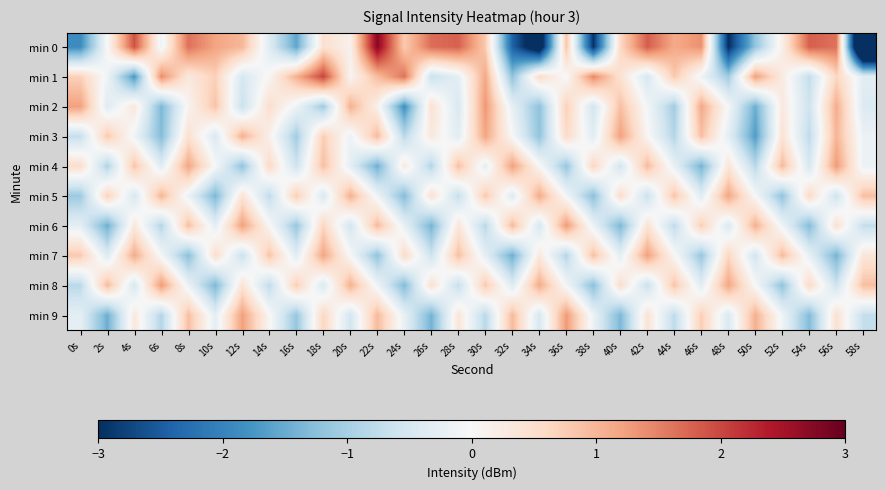

Reading left to right, what are all the values shown in this chart?

min 0: 0s=-1.9	2s=0.0	4s=1.9	6s=-0.1	8s=1.6	10s=1.2	12s=1.0	14s=-0.4	16s=-1.6	18s=0.5	20s=0.1	22s=2.7	24s=0.8	26s=1.7	28s=1.8	30s=0.8	32s=-2.4	34s=-3.6	36s=0.8	38s=-3.0	40s=0.6	42s=1.8	44s=1.1	46s=1.4	48s=-3.0	50s=-1.2	52s=0.2	54s=1.8	56s=1.6	58s=-5.4
min 1: 0s=0.7	2s=-0.1	4s=-1.7	6s=1.4	8s=0.3	10s=0.7	12s=-0.5	14s=0.1	16s=1.1	18s=2.0	20s=0.1	22s=0.9	24s=1.6	26s=-0.7	28s=-0.3	30s=1.1	32s=-1.2	34s=0.6	36s=-0.0	38s=1.4	40s=0.4	42s=-0.5	44s=0.8	46s=-0.1	48s=-1.1	50s=1.2	52s=0.3	54s=-0.7	56s=0.6	58s=-0.3
min 2: 0s=1.2	2s=-0.4	4s=0.3	6s=-1.4	8s=0.1	10s=0.9	12s=-0.7	14s=0.5	16s=-0.1	18s=-1.1	20s=1.1	22s=0.1	24s=-1.8	26s=0.4	28s=-0.5	30s=1.3	32s=-0.3	34s=-1.2	36s=0.7	38s=-0.6	40s=0.9	42s=-0.1	44s=-1.0	46s=1.1	48s=-0.0	50s=-1.5	52s=0.3	54s=-0.6	56s=1.1	58s=-0.4
min 3: 0s=-0.7	2s=0.8	4s=-0.1	6s=-1.3	8s=0.5	10s=-0.4	12s=1.1	14s=0.1	16s=-1.0	18s=0.7	20s=-0.2	22s=1.0	24s=-0.8	26s=0.3	28s=-0.3	30s=1.2	32s=-0.0	34s=-1.2	36s=0.6	38s=-0.3	40s=1.2	42s=0.0	44s=-0.9	46s=0.9	48s=-0.3	50s=-1.7	52s=0.4	54s=-0.8	56s=1.0	58s=-0.2
min 4: 0s=0.5	2s=-0.9	4s=0.9	6s=-0.3	8s=1.2	10s=-0.0	12s=-1.2	14s=0.6	16s=-0.6	18s=0.9	20s=-0.3	22s=-1.5	24s=0.3	26s=-0.9	28s=0.9	30s=-0.3	32s=1.2	34s=0.0	36s=-1.1	38s=0.6	40s=-0.6	42s=1.0	44s=-0.2	46s=-1.4	48s=0.4	50s=-0.8	52s=1.0	54s=-0.5	56s=1.3	58s=-0.2
min 5: 0s=-1.1	2s=0.7	4s=-0.5	6s=1.0	8s=-0.2	10s=-1.4	12s=0.4	14s=-0.8	16s=0.7	18s=-0.4	20s=1.1	22s=-0.1	24s=-1.3	26s=0.5	28s=-0.7	30s=0.8	32s=-0.4	34s=1.1	36s=-0.1	38s=-1.3	40s=0.5	42s=-0.7	44s=0.9	46s=-0.3	48s=1.2	50s=-0.0	52s=-1.2	54s=0.6	56s=-0.6	58s=0.9
min 6: 0s=-0.3	2s=-1.5	4s=0.3	6s=-0.9	8s=0.9	10s=-0.3	12s=1.2	14s=0.0	16s=-1.1	18s=0.6	20s=-0.6	22s=1.0	24s=-0.2	26s=-1.4	28s=0.4	30s=-0.8	32s=1.0	34s=-0.5	36s=1.3	38s=-0.2	40s=-1.4	42s=0.4	44s=-0.8	46s=0.7	48s=-0.4	50s=1.1	52s=-0.1	54s=-1.3	56s=0.5	58s=-0.7
min 7: 0s=0.8	2s=-0.4	4s=1.1	6s=-0.1	8s=-1.3	10s=0.5	12s=-0.7	14s=0.9	16s=-0.3	18s=1.2	20s=-0.0	22s=-1.2	24s=0.6	26s=-0.6	28s=0.9	30s=-0.3	32s=-1.5	34s=0.3	36s=-0.9	38s=0.9	40s=-0.3	42s=1.2	44s=0.0	46s=-1.1	48s=0.6	50s=-0.6	52s=1.0	54s=-0.2	56s=-1.4	58s=0.4
min 8: 0s=-0.8	2s=1.0	4s=-0.5	6s=1.3	8s=-0.2	10s=-1.4	12s=0.4	14s=-0.8	16s=0.7	18s=-0.4	20s=1.1	22s=-0.1	24s=-1.3	26s=0.5	28s=-0.7	30s=0.8	32s=-0.4	34s=1.1	36s=-0.1	38s=-1.3	40s=0.5	42s=-0.7	44s=0.9	46s=-0.3	48s=1.2	50s=-0.0	52s=-1.2	54s=0.6	56s=-0.6	58s=0.9
min 9: 0s=-0.3	2s=-1.5	4s=0.3	6s=-0.9	8s=0.9	10s=-0.3	12s=1.2	14s=0.0	16s=-1.1	18s=0.6	20s=-0.6	22s=1.0	24s=-0.2	26s=-1.4	28s=0.4	30s=-0.8	32s=1.0	34s=-0.5	36s=1.3	38s=-0.2	40s=-1.4	42s=0.4	44s=-0.8	46s=0.7	48s=-0.4	50s=1.1	52s=-0.1	54s=-1.3	56s=0.5	58s=-0.7